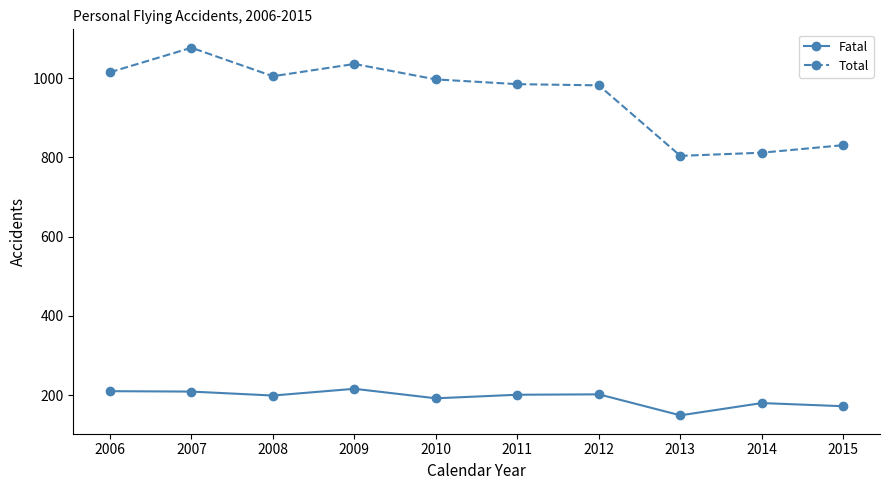

What is the minimum value for Total?

804